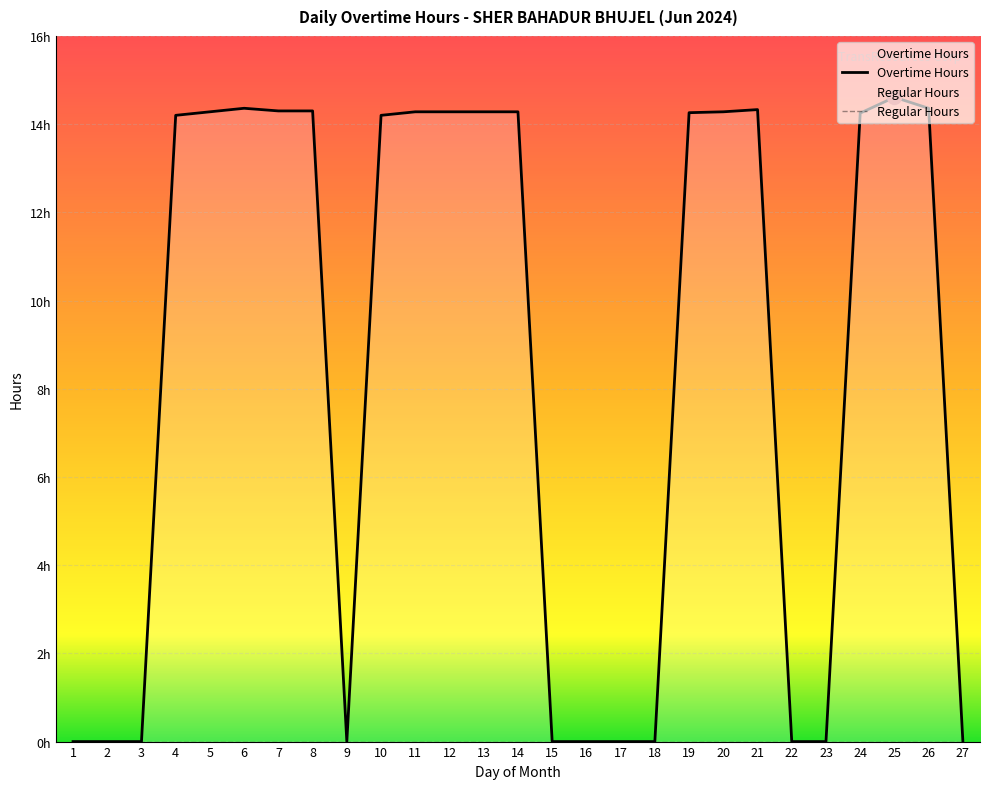

What is the difference between the maximum and minimum values?

14.6